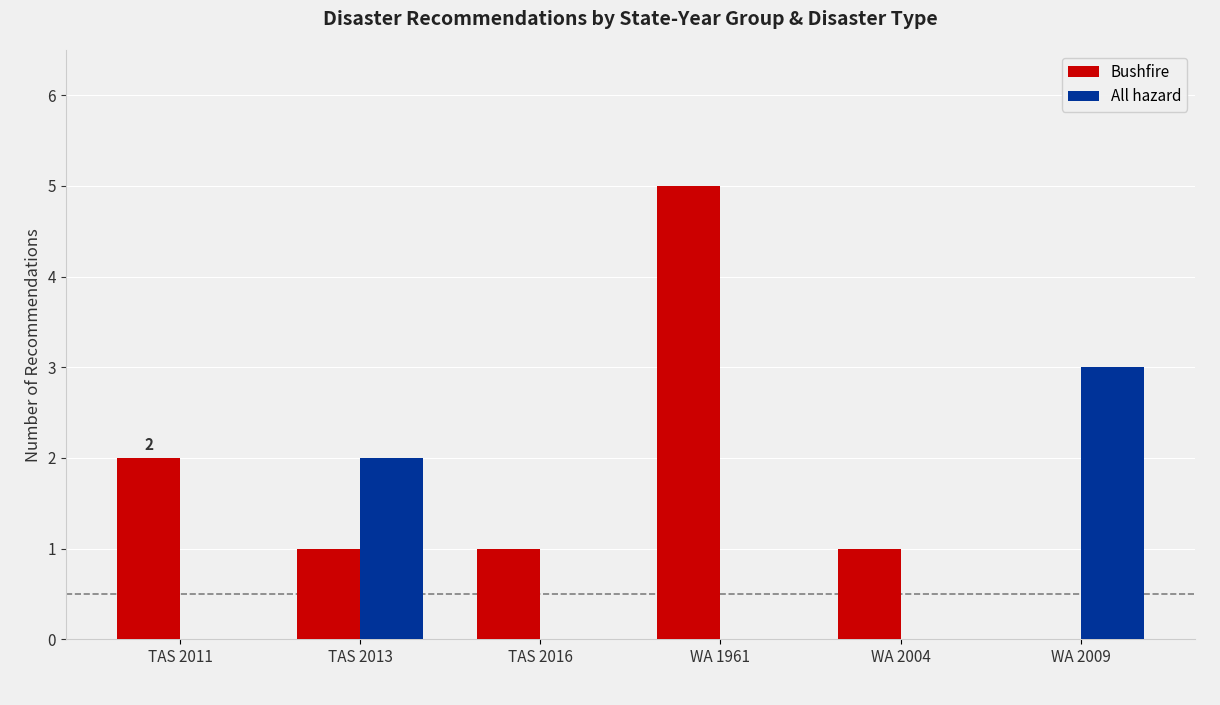

How many data points does each series have?

6